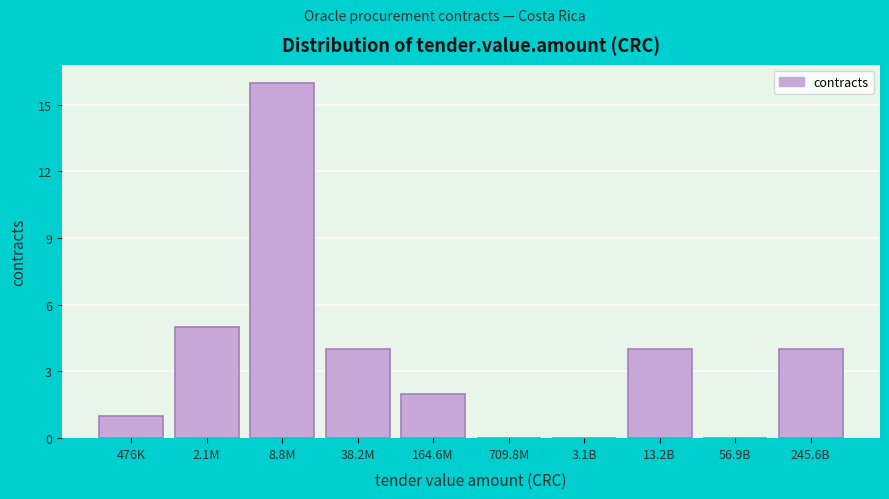

Reading right to left, list all the values displayed in this chart.

245.6B=4	56.9B=0	13.2B=4	3.1B=0	709.8M=0	164.6M=2	38.2M=4	8.8M=16	2.1M=5	476K=1